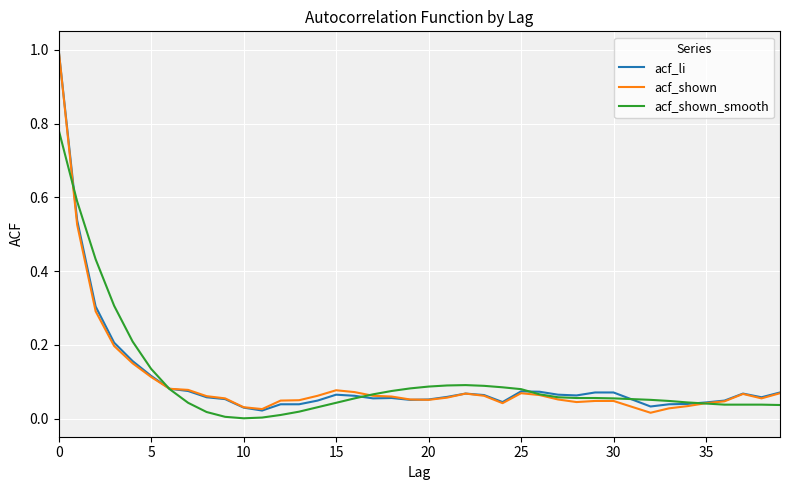

What is the difference between the maximum and minimum values in the acf_shown_smooth series?

0.8